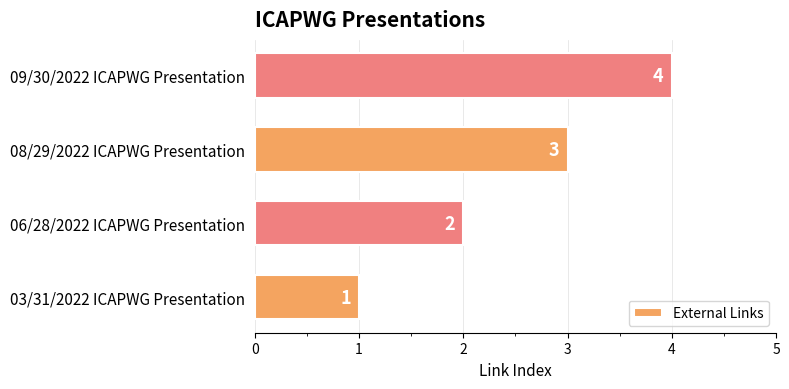

Count the values in the range 2 to 4.

3